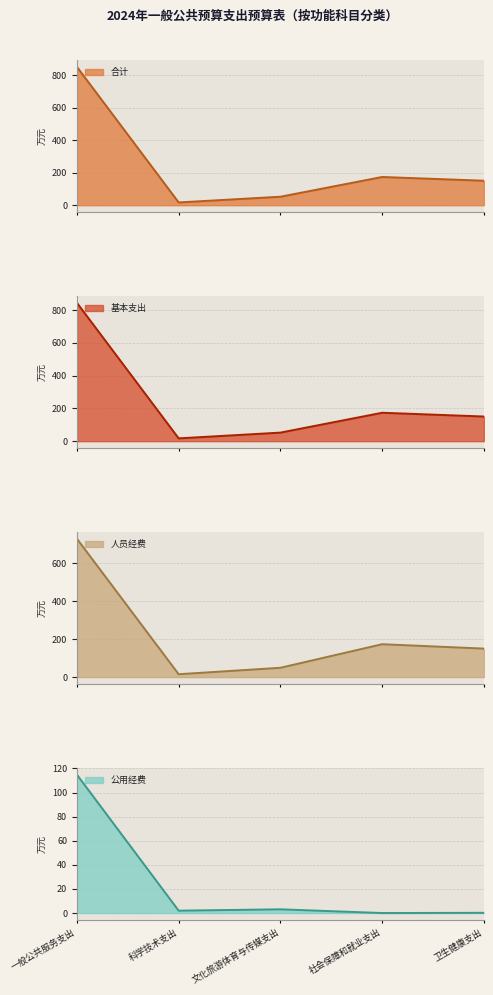

List the labels in order of 公用经费_line value, smallest first.

社会保障和就业支出, 卫生健康支出, 科学技术支出, 文化旅游体育与传媒支出, 一般公共服务支出